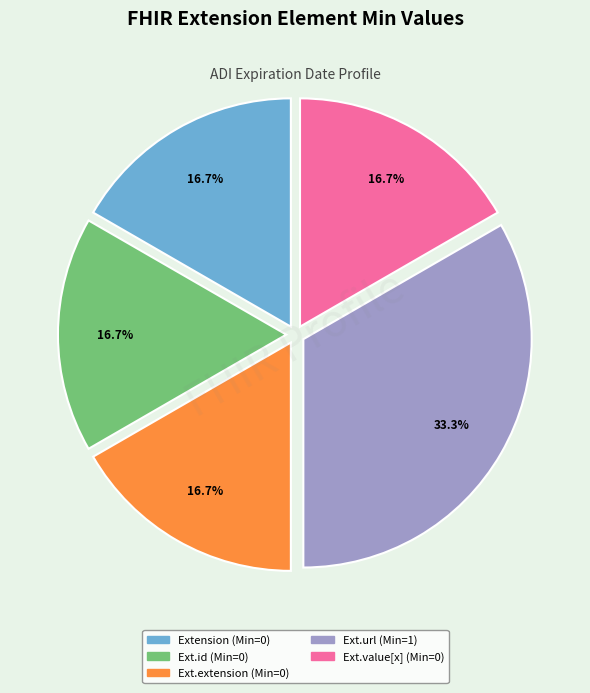

Does any single category account for the majority?

No